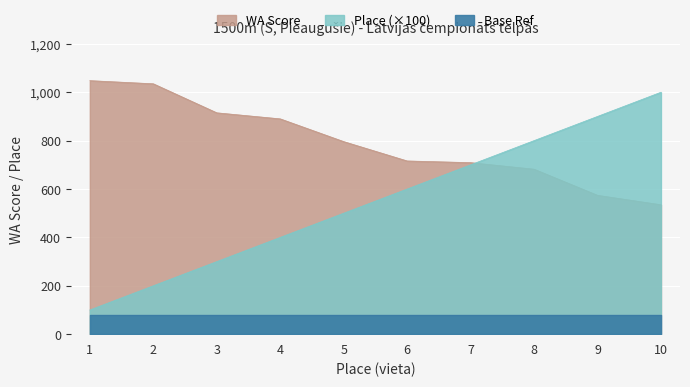

Between 10 and 2, which is larger?

2